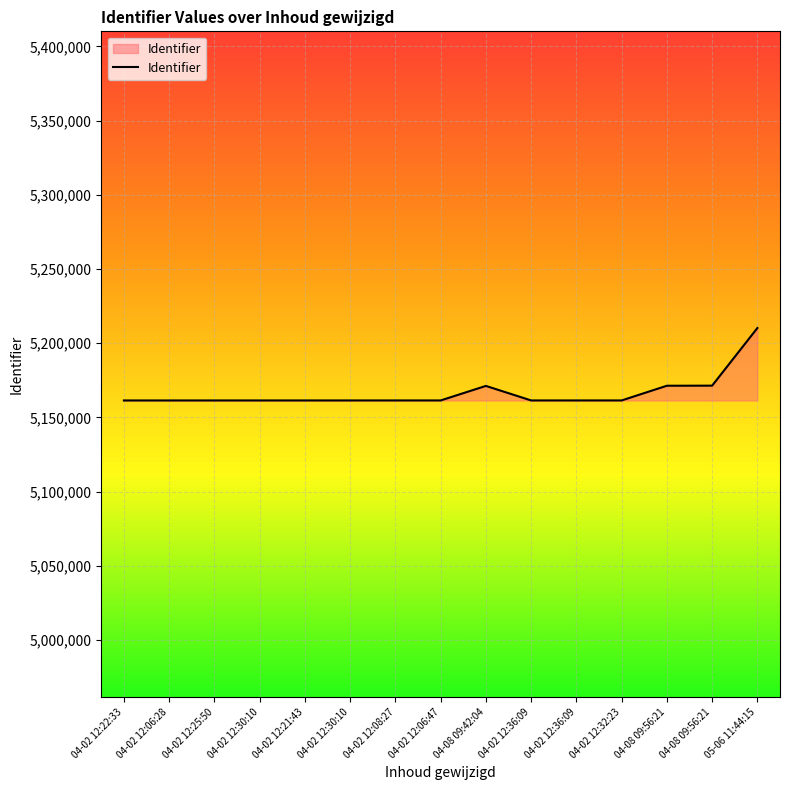

At which category does the data reach its first local valley?

04-02 12:36:09